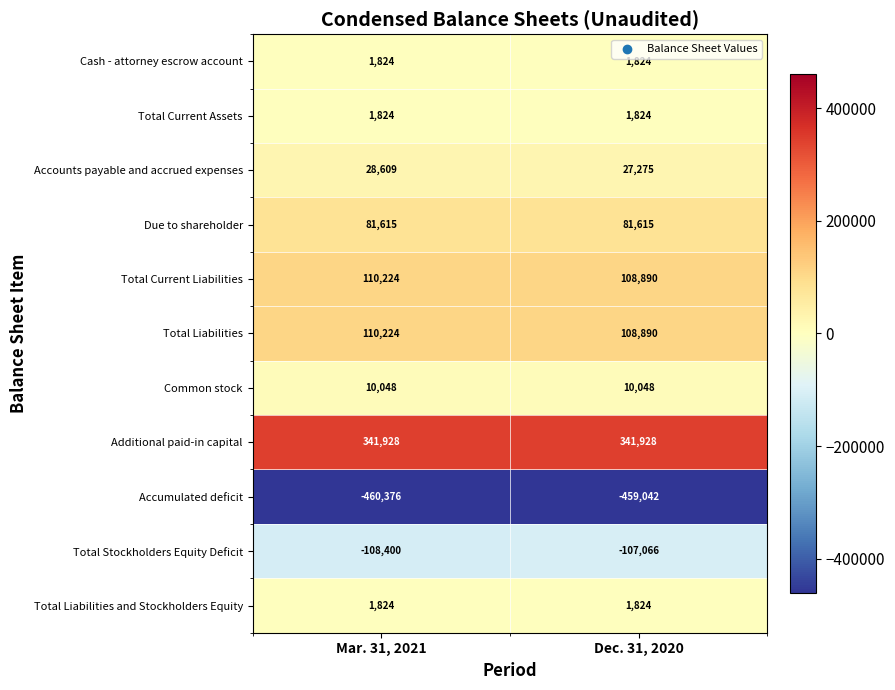

What is the difference between the Total Liabilities values at Mar. 31, 2021 and Dec. 31, 2020?

1334